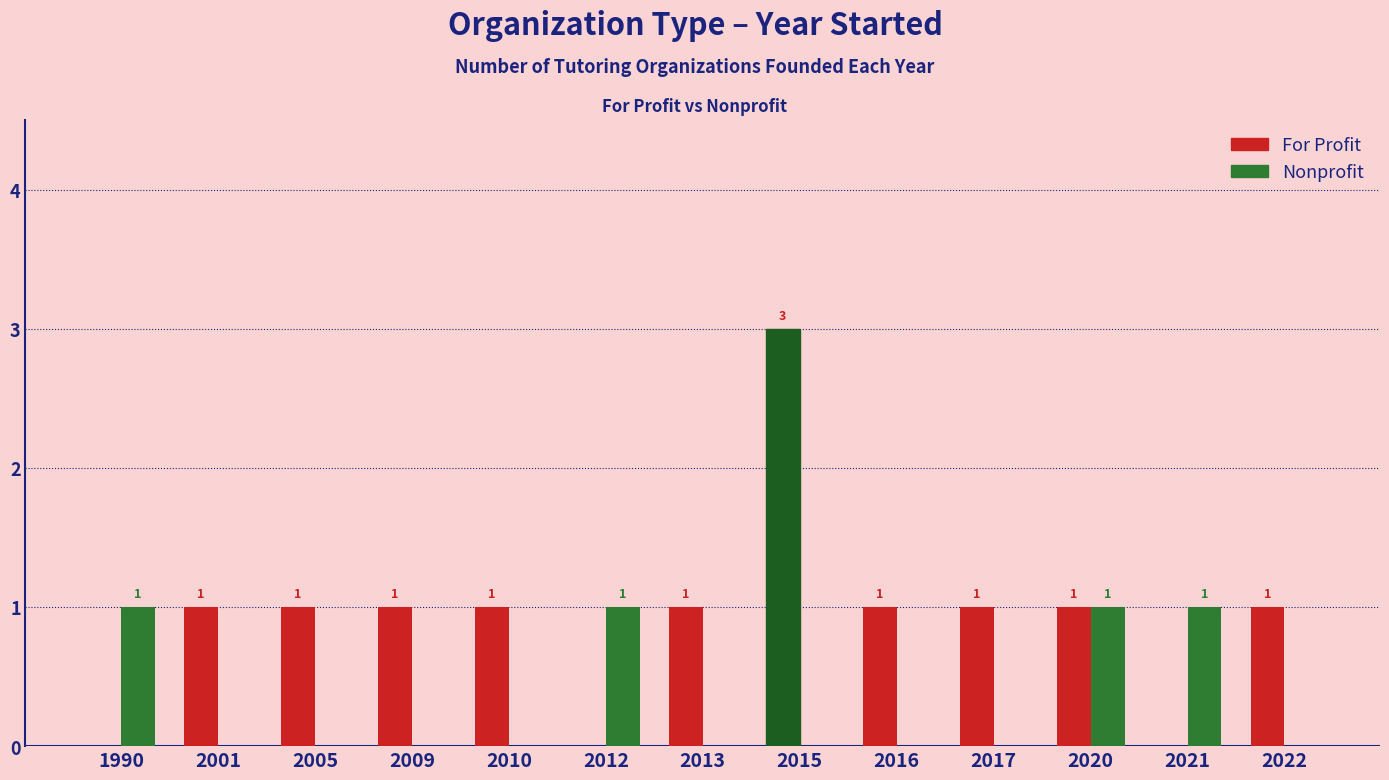

Reading left to right, transcribe all the data shown in this chart.

For Profit: 0	1	1	1	1	0	1	3	1	1	1	0	1
Nonprofit: 1	0	0	0	0	1	0	0	0	0	1	1	0